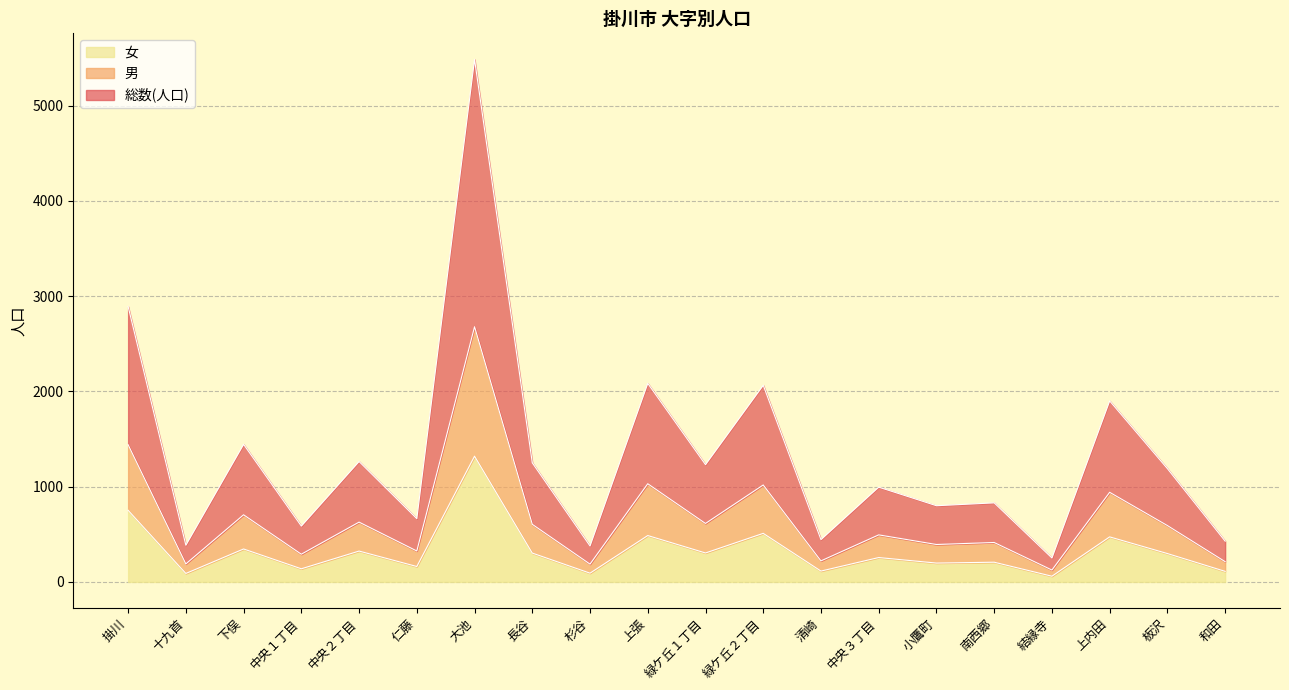

Which series has the largest total across all categories?

総数(人口)